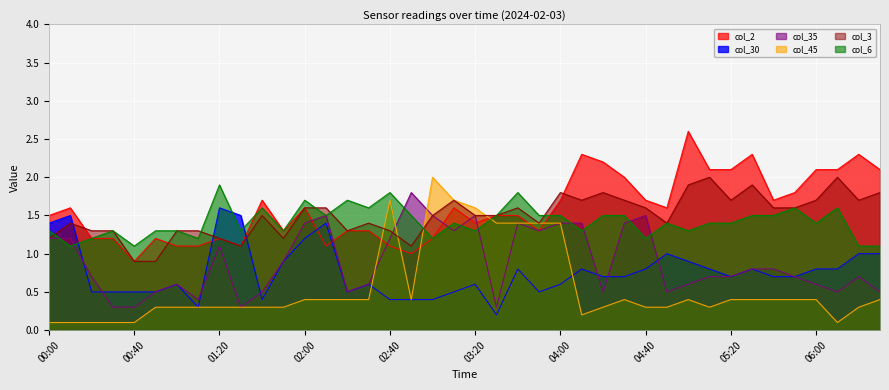

Is it true that col_3 equals 1.8 at 04:00?

True